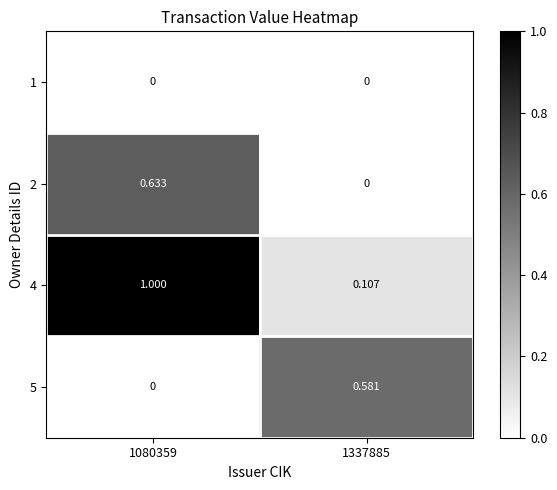

Is the value of 5 at 1080359 greater than the value of 4 at 1337885?

No